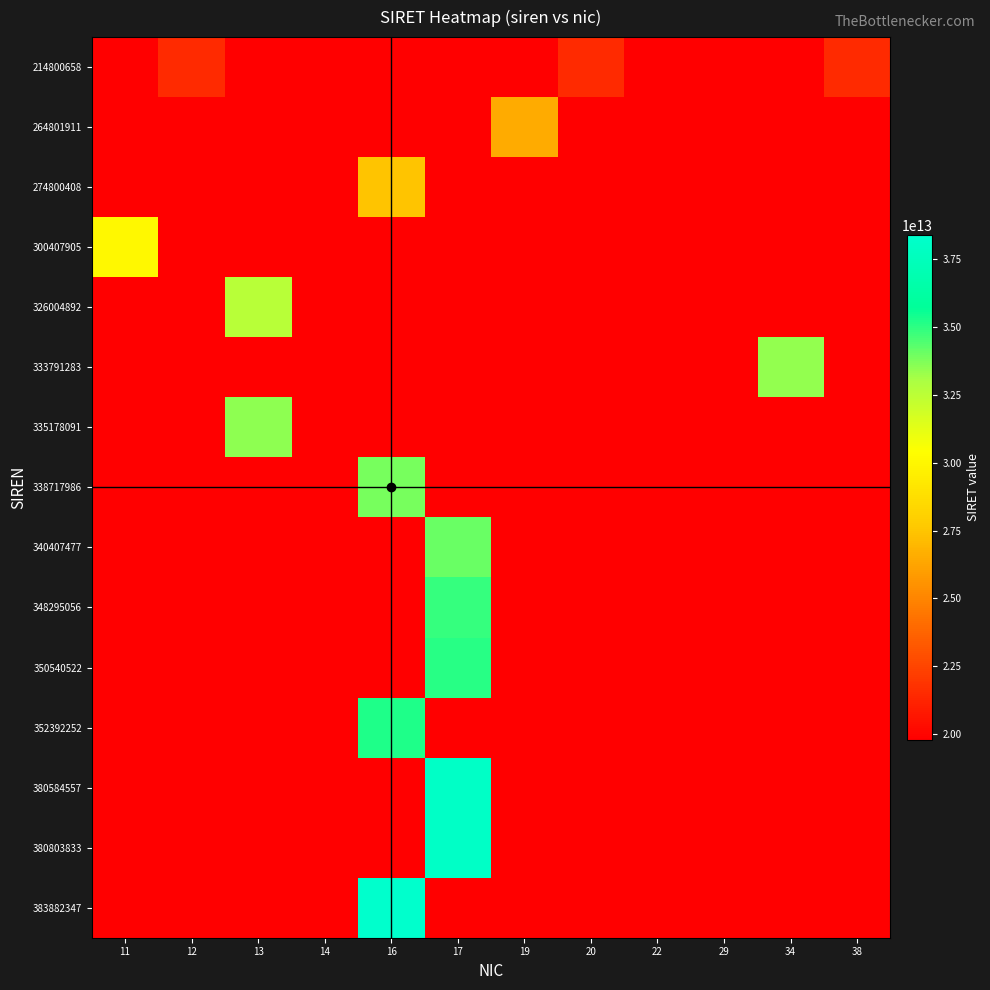

Reading right to left, list all the values displayed in this chart.

214800658: 38=21480065800038.0	34=19789248910011.6	29=19789248910011.6	22=19789248910011.6	20=21480065800020.0	19=19789248910011.6	17=19789248910011.6	16=19789248910011.6	14=19789248910011.6	13=19789248910011.6	12=21480065800012.0	11=19789248910011.6
264801911: 38=19789248910011.6	34=19789248910011.6	29=19789248910011.6	22=19789248910011.6	20=19789248910011.6	19=26480191100019.0	17=19789248910011.6	16=19789248910011.6	14=19789248910011.6	13=19789248910011.6	12=19789248910011.6	11=19789248910011.6
274800408: 38=19789248910011.6	34=19789248910011.6	29=19789248910011.6	22=19789248910011.6	20=19789248910011.6	19=19789248910011.6	17=19789248910011.6	16=27480040800016.0	14=19789248910011.6	13=19789248910011.6	12=19789248910011.6	11=19789248910011.6
300407905: 38=19789248910011.6	34=19789248910011.6	29=19789248910011.6	22=19789248910011.6	20=19789248910011.6	19=19789248910011.6	17=19789248910011.6	16=19789248910011.6	14=19789248910011.6	13=19789248910011.6	12=19789248910011.6	11=30040790500011.0
326004892: 38=19789248910011.6	34=19789248910011.6	29=19789248910011.6	22=19789248910011.6	20=19789248910011.6	19=19789248910011.6	17=19789248910011.6	16=19789248910011.6	14=19789248910011.6	13=32600489200013.0	12=19789248910011.6	11=19789248910011.6
333791283: 38=19789248910011.6	34=33379128300034.0	29=19789248910011.6	22=19789248910011.6	20=19789248910011.6	19=19789248910011.6	17=19789248910011.6	16=19789248910011.6	14=19789248910011.6	13=19789248910011.6	12=19789248910011.6	11=19789248910011.6
335178091: 38=19789248910011.6	34=19789248910011.6	29=19789248910011.6	22=19789248910011.6	20=19789248910011.6	19=19789248910011.6	17=19789248910011.6	16=19789248910011.6	14=19789248910011.6	13=33517809100013.0	12=19789248910011.6	11=19789248910011.6
338717986: 38=19789248910011.6	34=19789248910011.6	29=19789248910011.6	22=19789248910011.6	20=19789248910011.6	19=19789248910011.6	17=19789248910011.6	16=33871798600016.0	14=19789248910011.6	13=19789248910011.6	12=19789248910011.6	11=19789248910011.6
340407477: 38=19789248910011.6	34=19789248910011.6	29=19789248910011.6	22=19789248910011.6	20=19789248910011.6	19=19789248910011.6	17=34040747700017.0	16=19789248910011.6	14=19789248910011.6	13=19789248910011.6	12=19789248910011.6	11=19789248910011.6
348295056: 38=19789248910011.6	34=19789248910011.6	29=19789248910011.6	22=19789248910011.6	20=19789248910011.6	19=19789248910011.6	17=34829505600017.0	16=19789248910011.6	14=19789248910011.6	13=19789248910011.6	12=19789248910011.6	11=19789248910011.6
350540522: 38=19789248910011.6	34=19789248910011.6	29=19789248910011.6	22=19789248910011.6	20=19789248910011.6	19=19789248910011.6	17=35054052200017.0	16=19789248910011.6	14=19789248910011.6	13=19789248910011.6	12=19789248910011.6	11=19789248910011.6
352392252: 38=19789248910011.6	34=19789248910011.6	29=19789248910011.6	22=19789248910011.6	20=19789248910011.6	19=19789248910011.6	17=19789248910011.6	16=35239225200016.0	14=19789248910011.6	13=19789248910011.6	12=19789248910011.6	11=19789248910011.6
380584557: 38=19789248910011.6	34=19789248910011.6	29=19789248910011.6	22=19789248910011.6	20=19789248910011.6	19=19789248910011.6	17=38058455700017.0	16=19789248910011.6	14=19789248910011.6	13=19789248910011.6	12=19789248910011.6	11=19789248910011.6
380803833: 38=19789248910011.6	34=19789248910011.6	29=19789248910011.6	22=19789248910011.6	20=19789248910011.6	19=19789248910011.6	17=38080383300017.0	16=19789248910011.6	14=19789248910011.6	13=19789248910011.6	12=19789248910011.6	11=19789248910011.6
383882347: 38=19789248910011.6	34=19789248910011.6	29=19789248910011.6	22=19789248910011.6	20=19789248910011.6	19=19789248910011.6	17=19789248910011.6	16=38388234700016.0	14=19789248910011.6	13=19789248910011.6	12=19789248910011.6	11=19789248910011.6